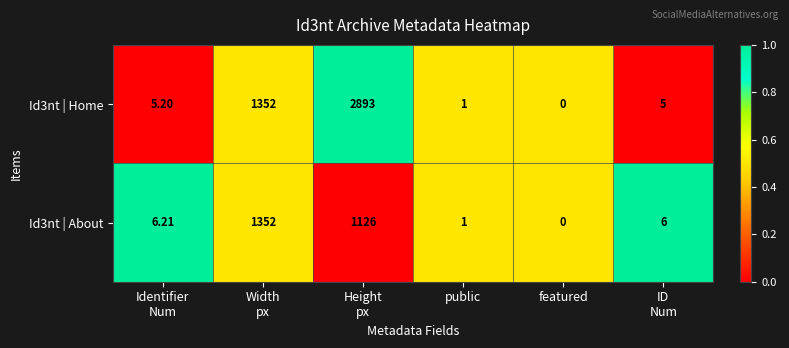

Which category has the lowest value in the Id3nt | About series?

featured